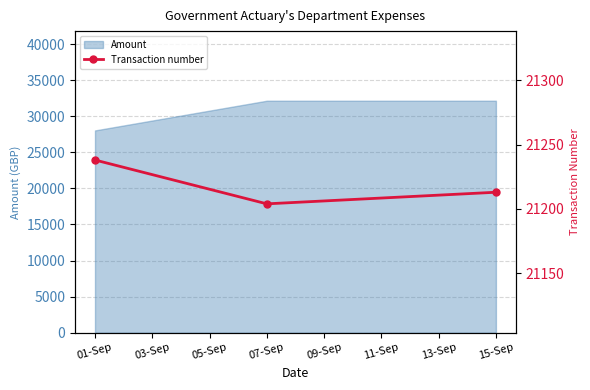

How many data points are less than 21213?

1